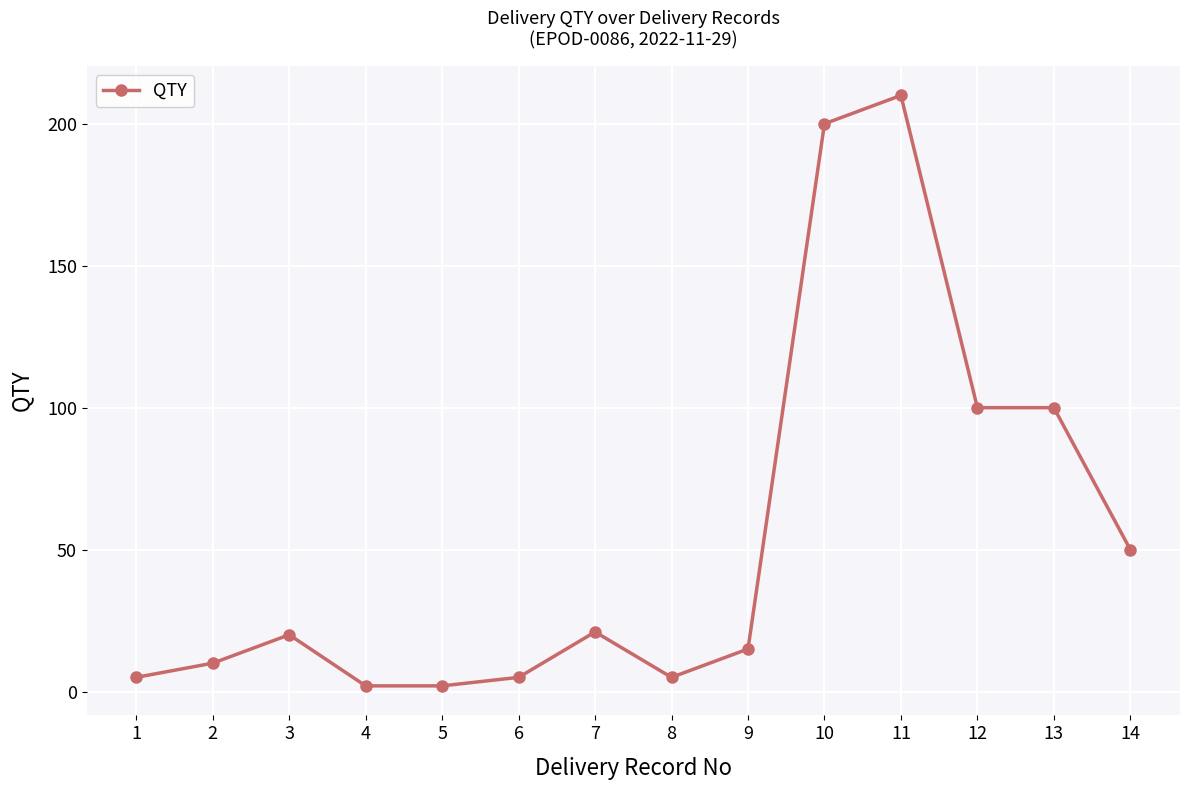

What is the sum of all values?

745